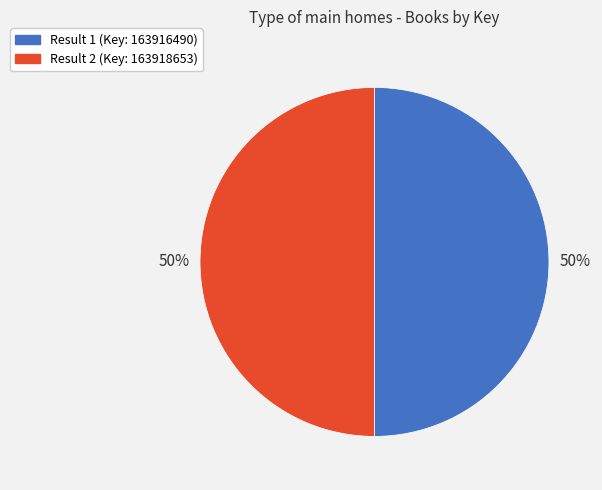

Is the sum of Result 1 (Key: 163916490) and Result 2 (Key: 163918653) greater than half?

Yes